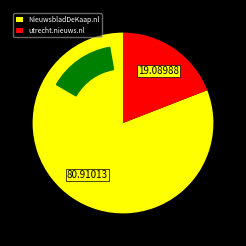

To the nearest percent, what portion does NieuwsbladDeKaap.nl represent?

81%